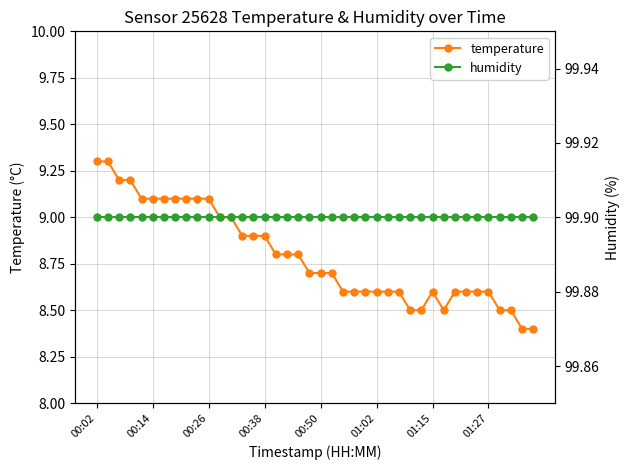

Which category has the lowest value in the humidity series?

00:02